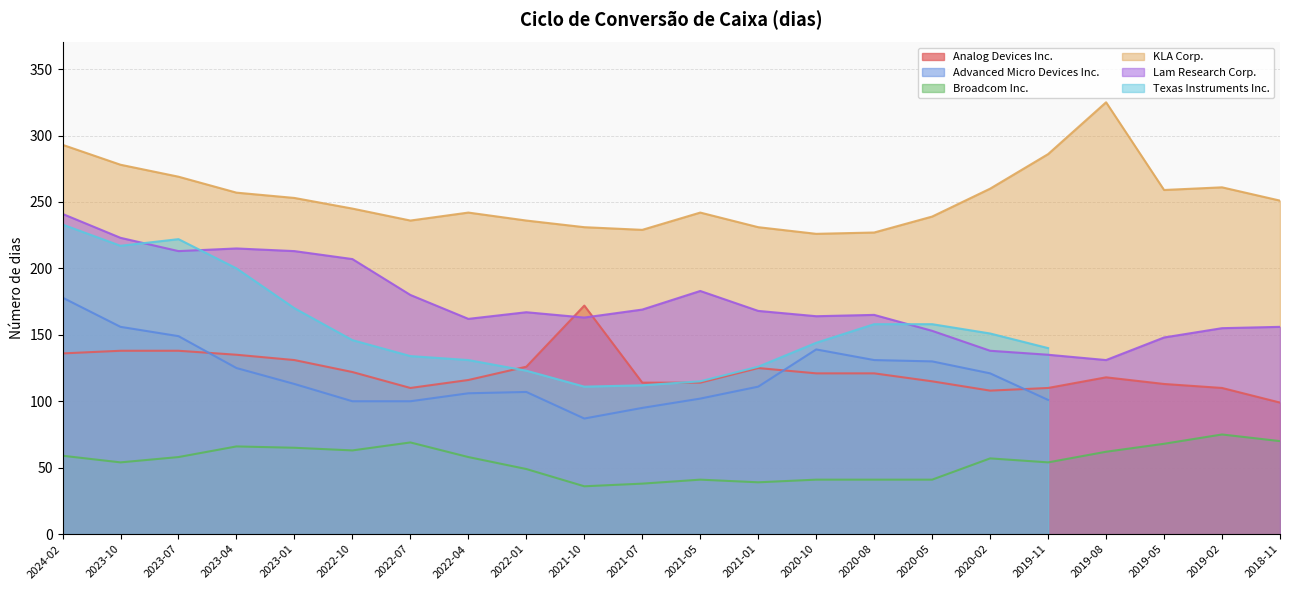

The Lam Research Corp. series shows 131 at 2019-08. True or false?

True